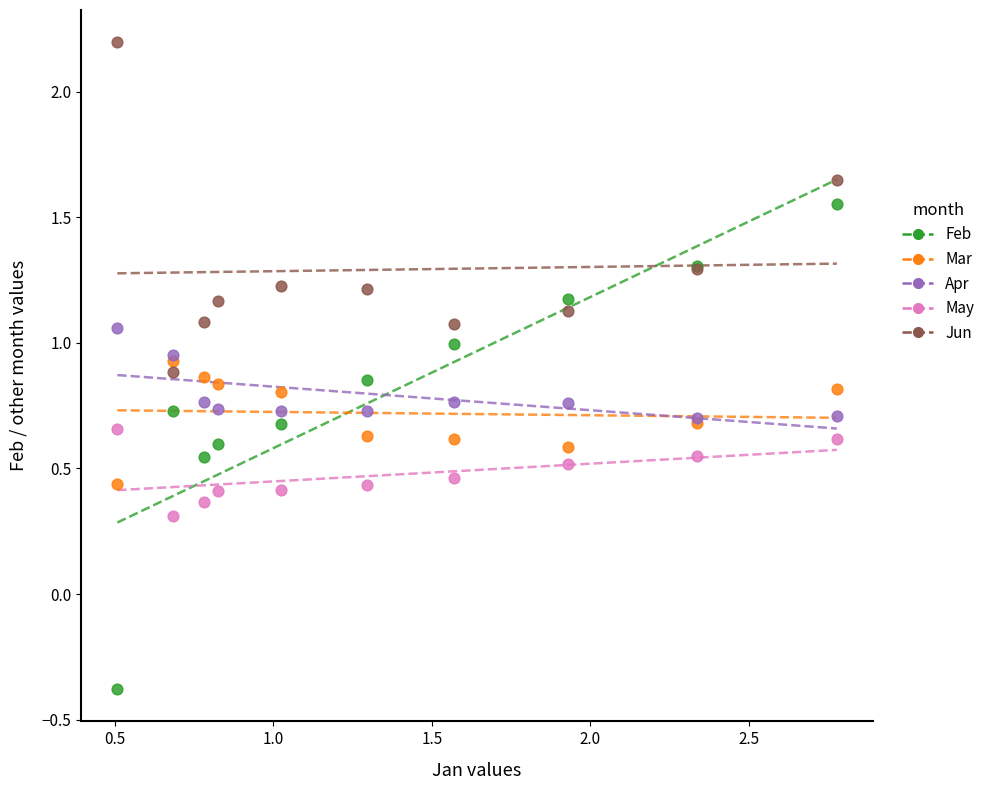

What are all the series names shown in the legend?

Feb, Mar, Apr, May, Jun